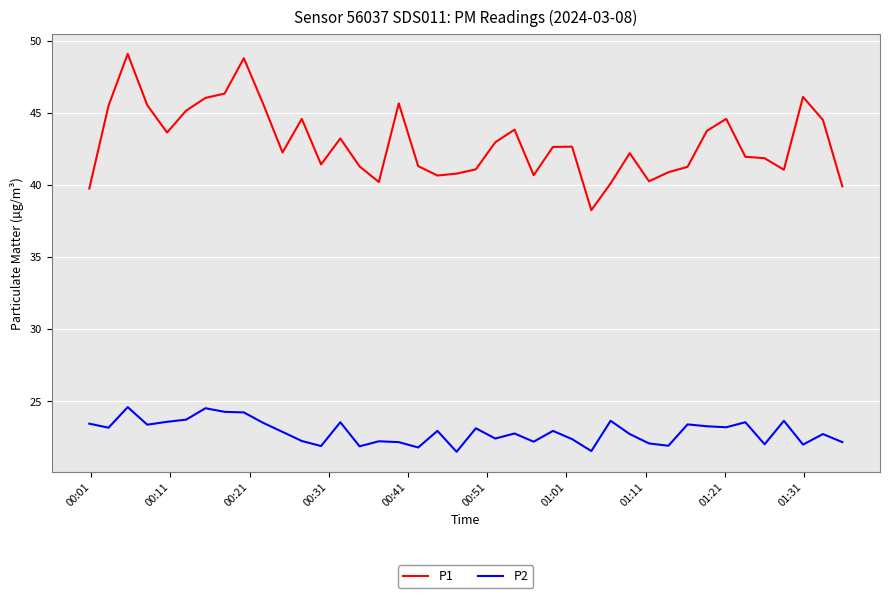

Which series has the largest total across all categories?

P1